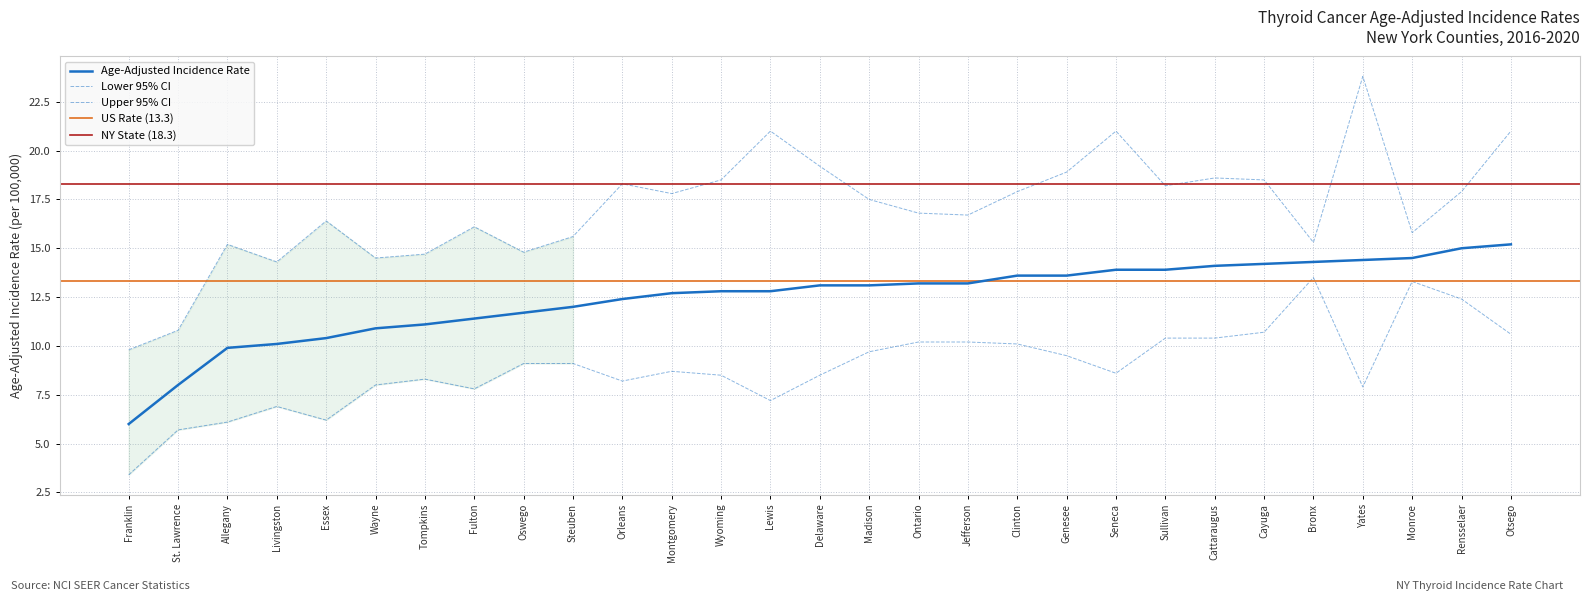

What is the label of the 20th point from the left?

Genesee